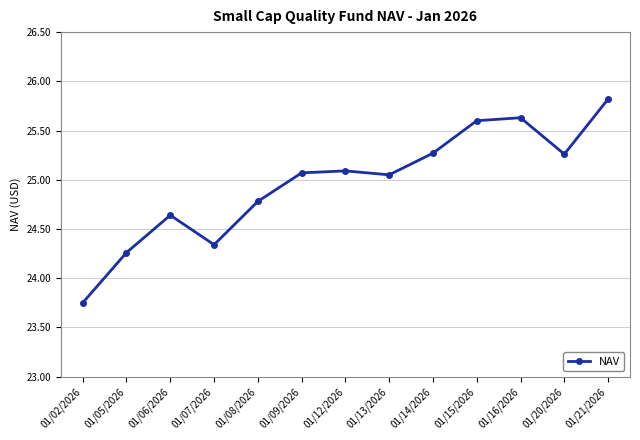

What is the change in value from 01/08/2026 to 01/15/2026?

+0.8